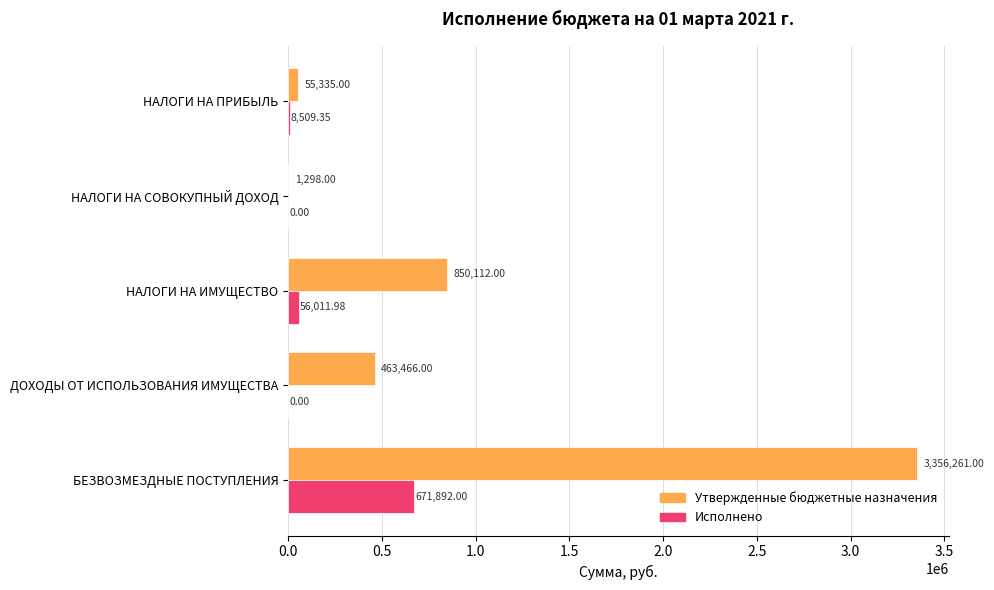

Where is Утвержденные бюджетные назначения nearest to the value 1678779?

НАЛОГИ НА ИМУЩЕСТВО